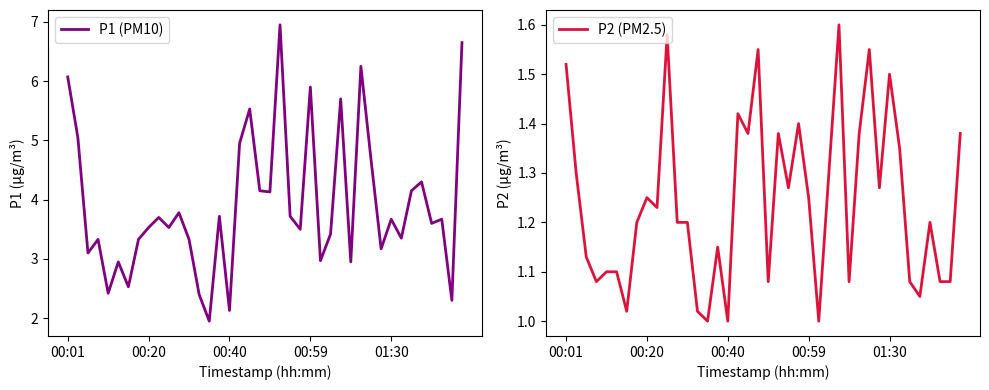

At how many categories does at least one series exceed 6?

4